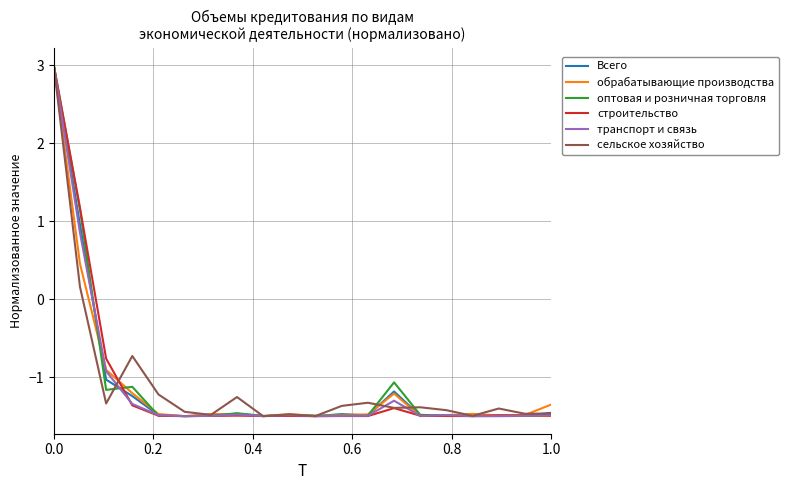

What is the maximum value for строительство?

3.0